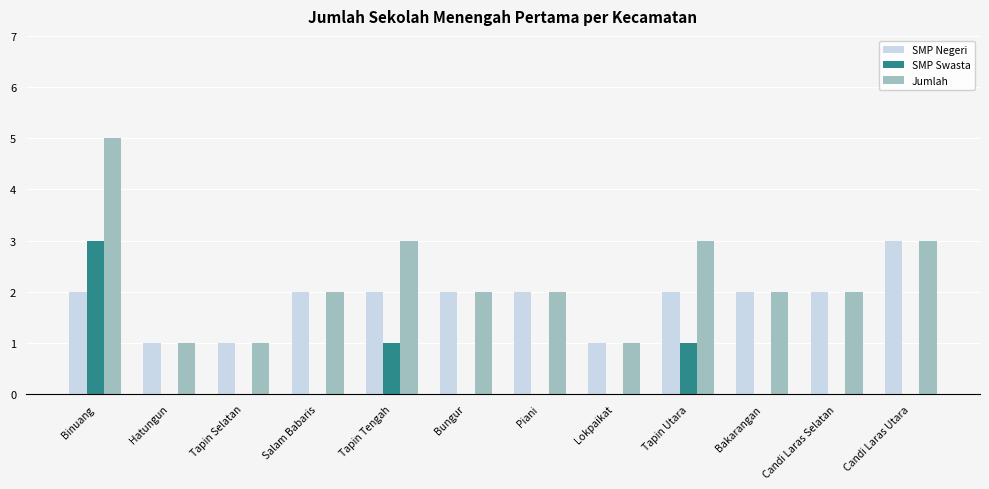

How many data points does each series have?

12